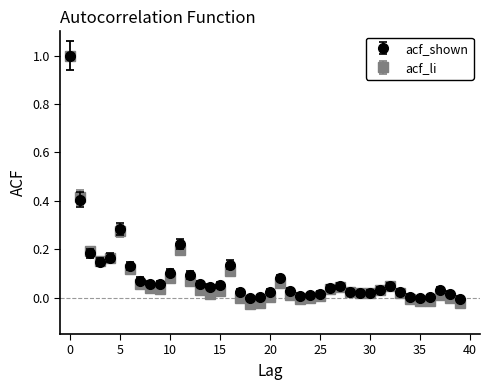

True or false: acf_li has more than 0 interior local peaks.

True